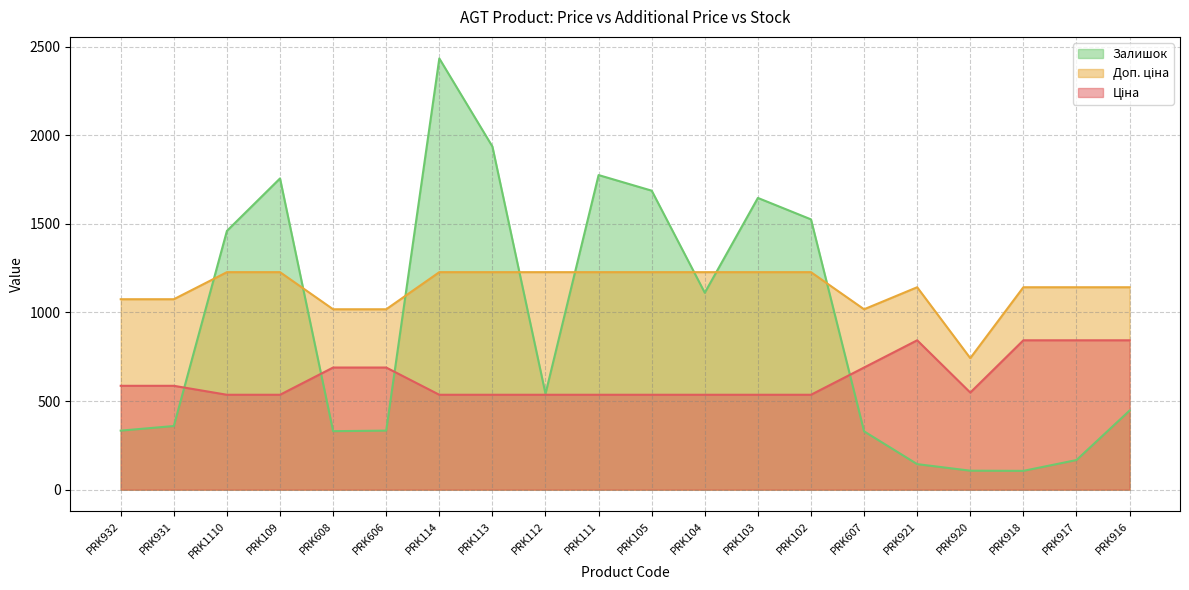

Which series has the widest spread of values?

Залишок